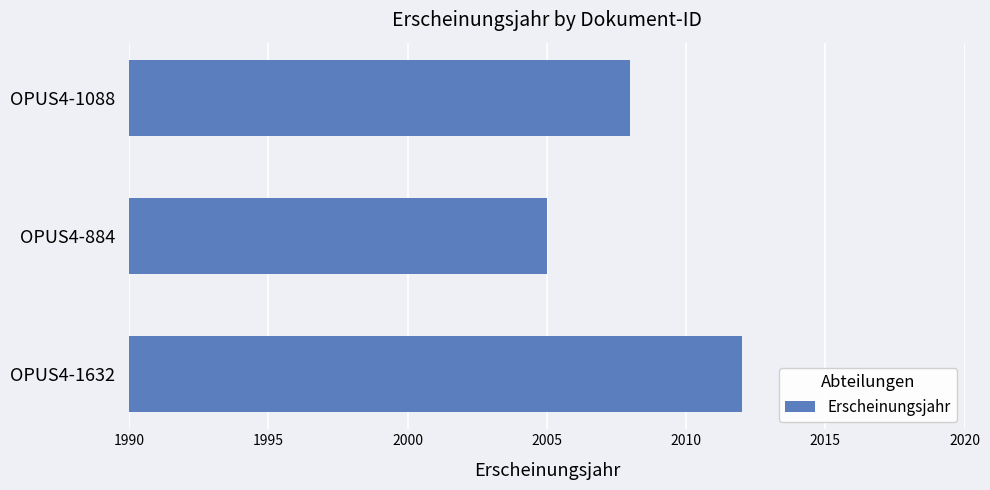

Are the bars grouped side by side (vs. stacked)?

No